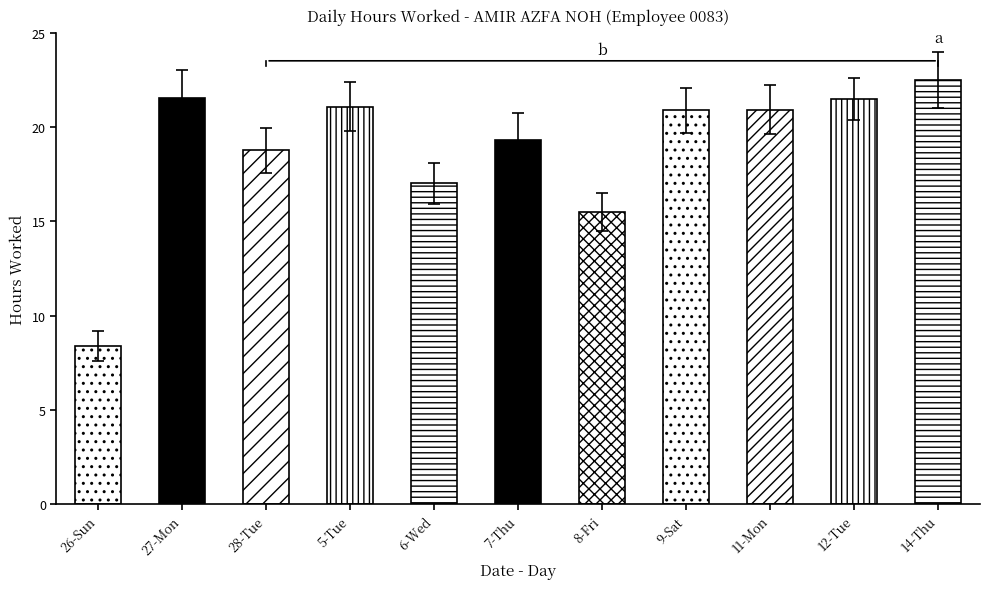

Which label corresponds to the largest value in the chart?

14-Thu